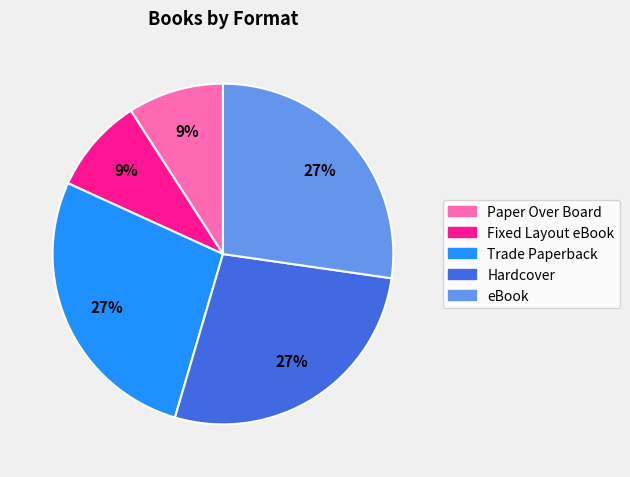

Approximately how many times larger is the value at Trade Paperback compared to Hardcover?

1.0